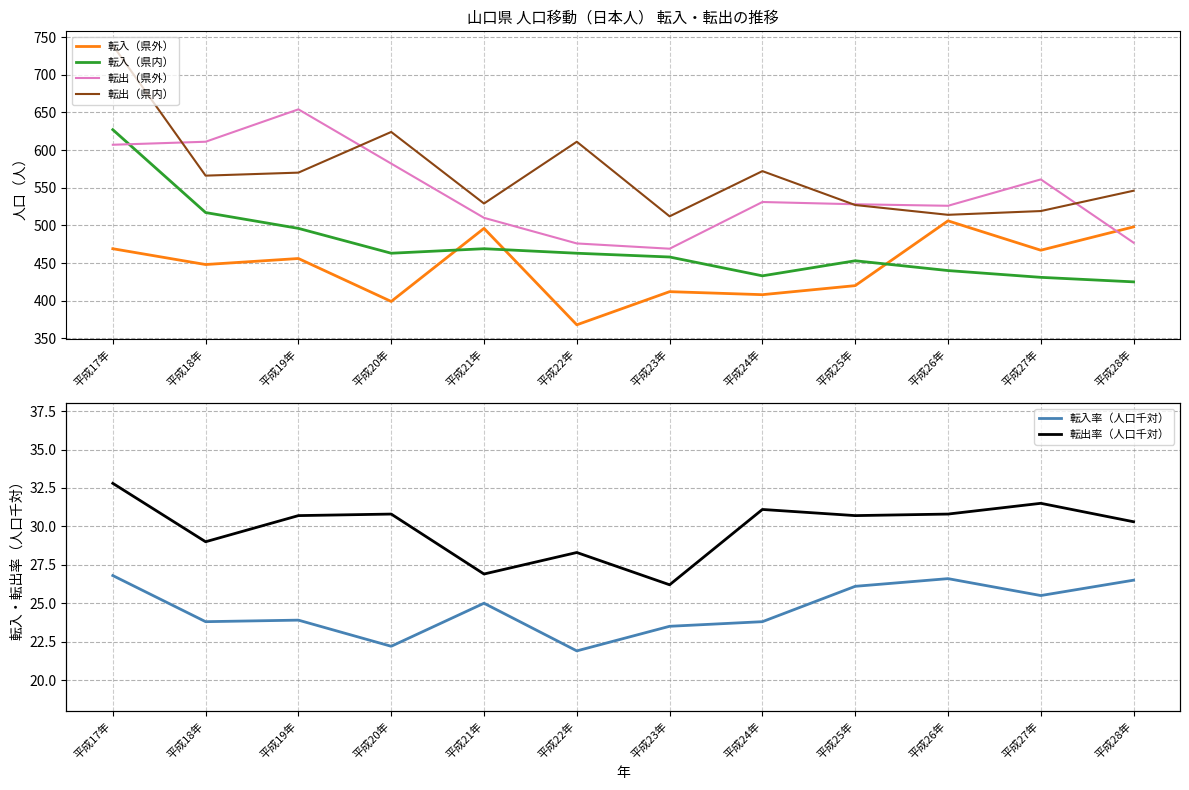

In 転出（県外）, how many points are higher than both neighbors (excluding endpoints)?

3